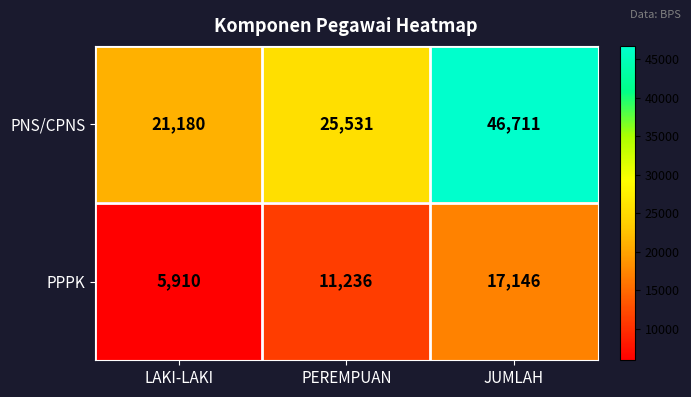

List the series in order of their peak value, lowest first.

PPPK, PNS/CPNS